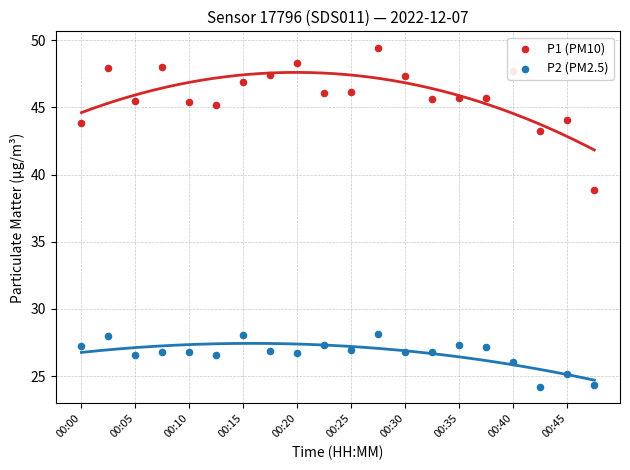

Which series has the widest spread of Y values?

P1 (PM10)